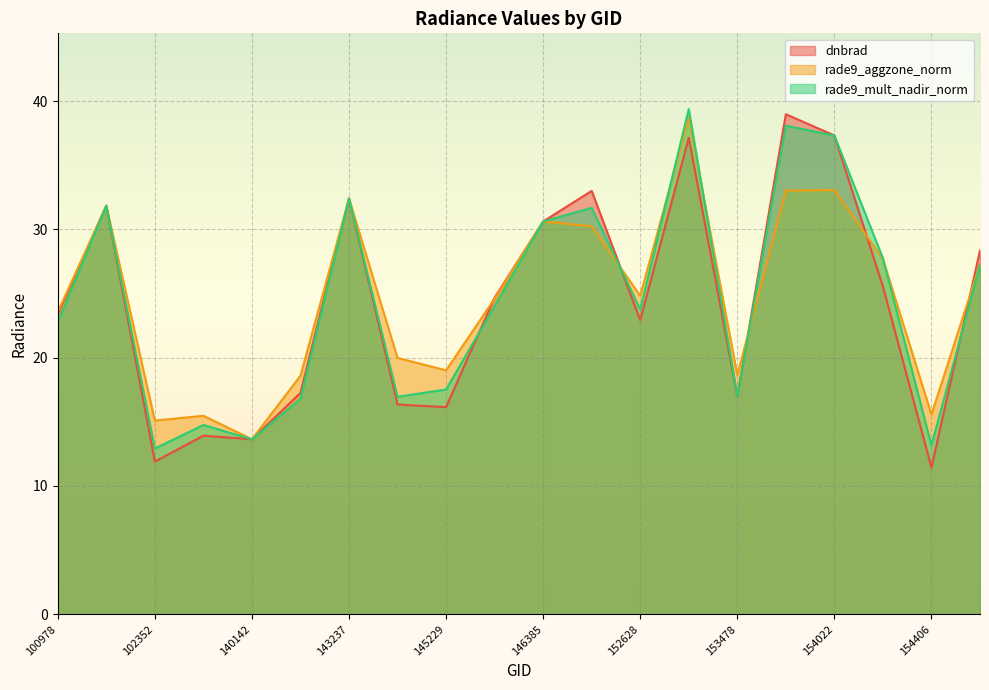

At which category does the chart reach its minimum across all series?

154406